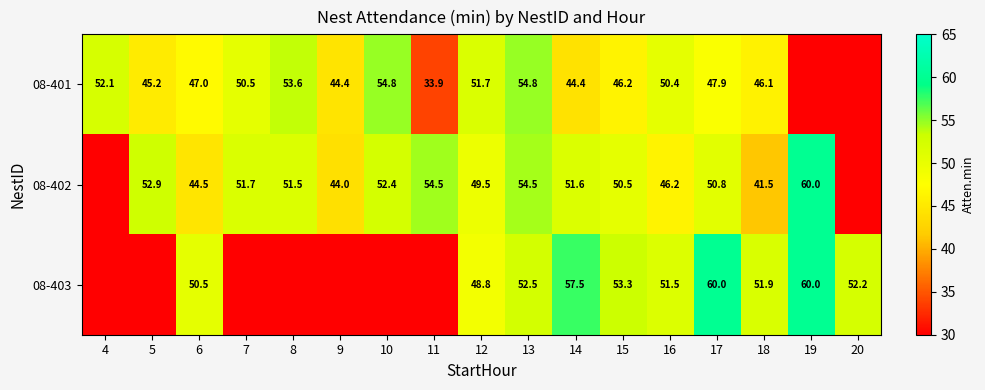

What is the minimum value shown in the chart?

33.9